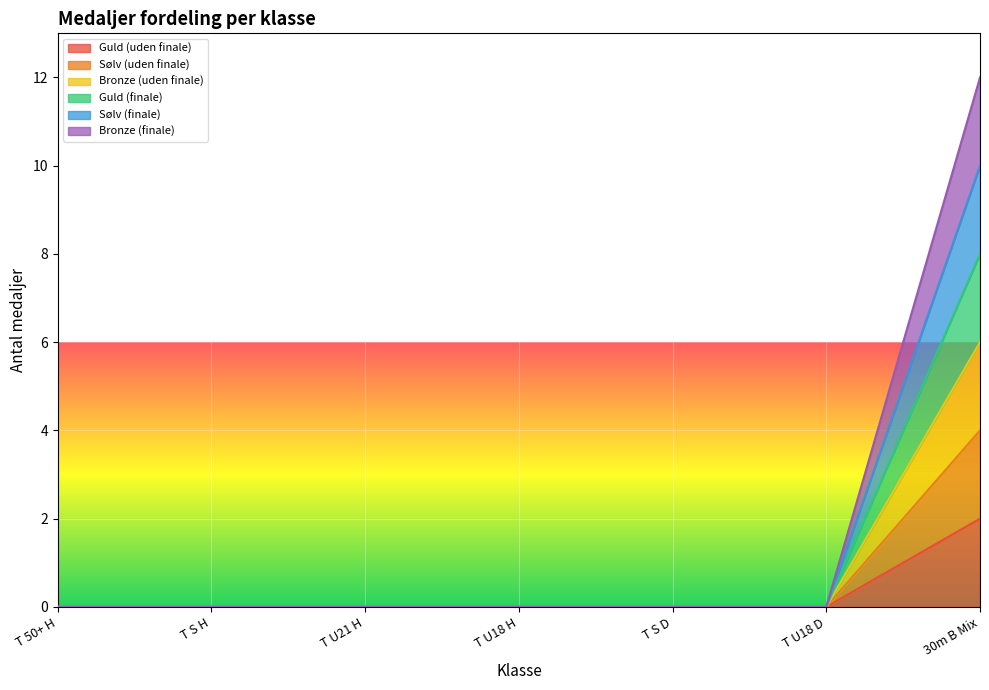

What is the label of the 3rd point from the right?

T S D